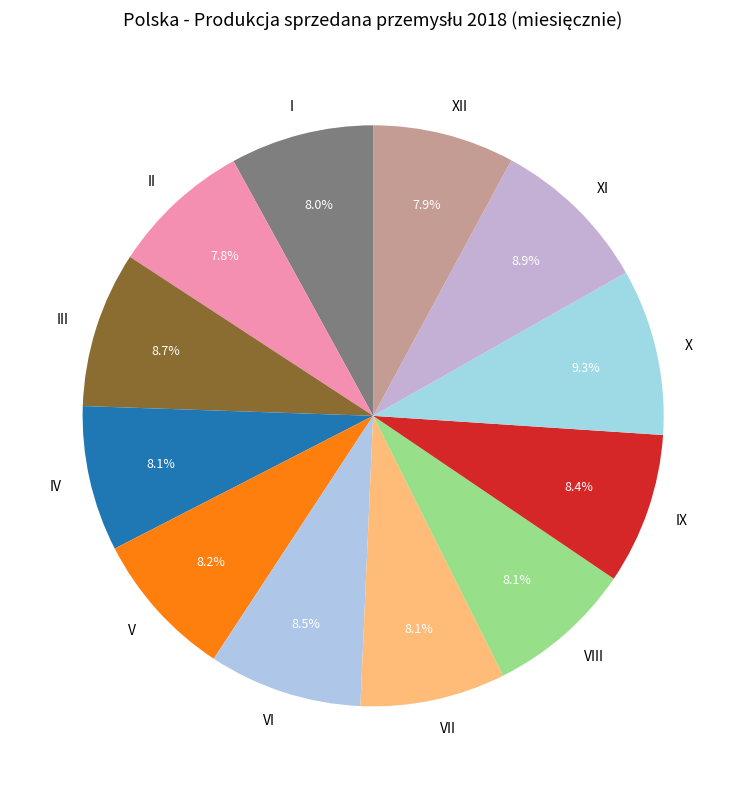

The VIII slice represents 13% of the pie. True or false?

False